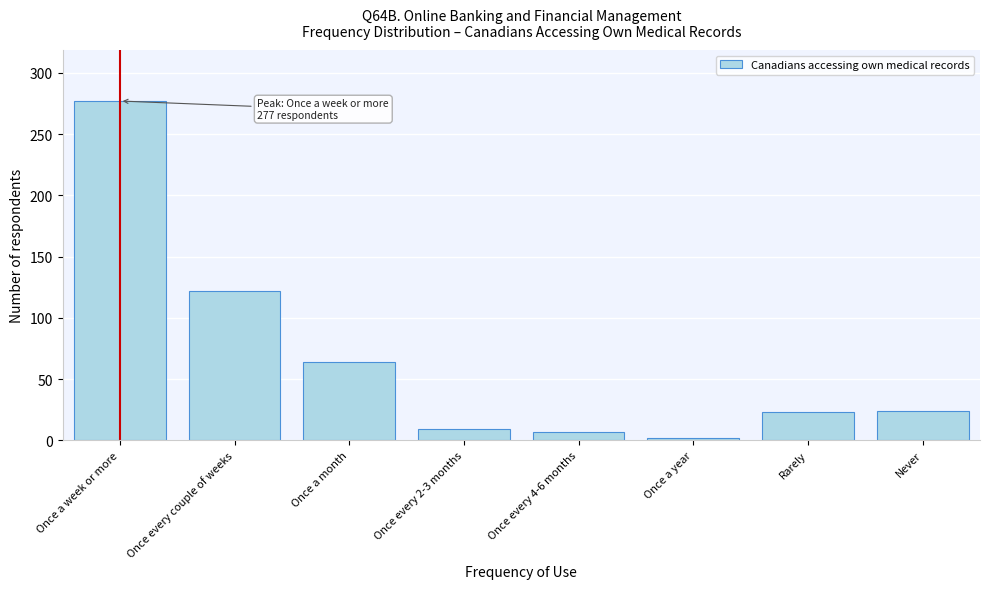

True or false: the data shows 29 at Once a month.

False